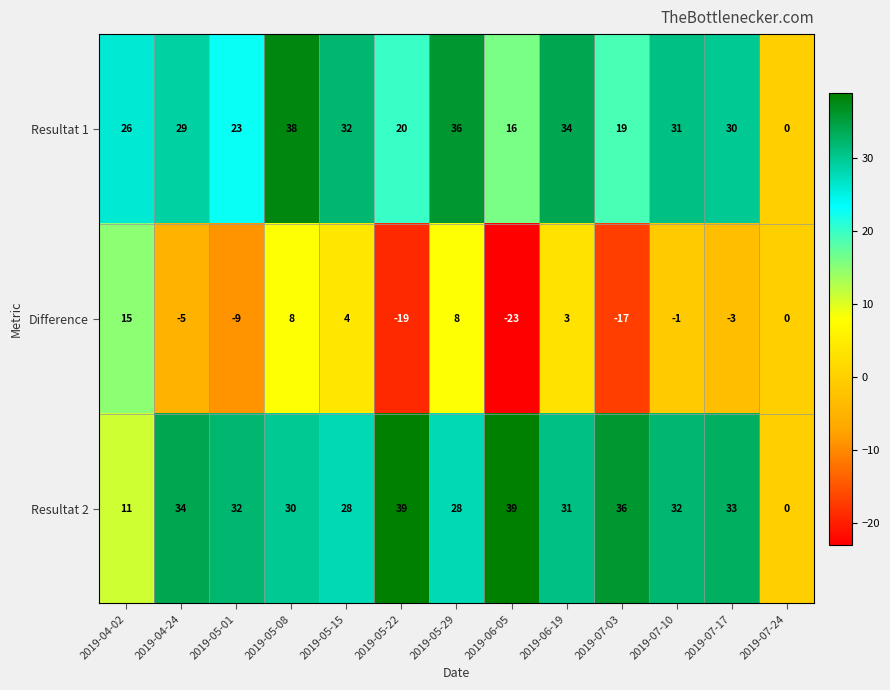

List the series in order of their peak value, highest first.

Resultat 2, Resultat 1, Difference